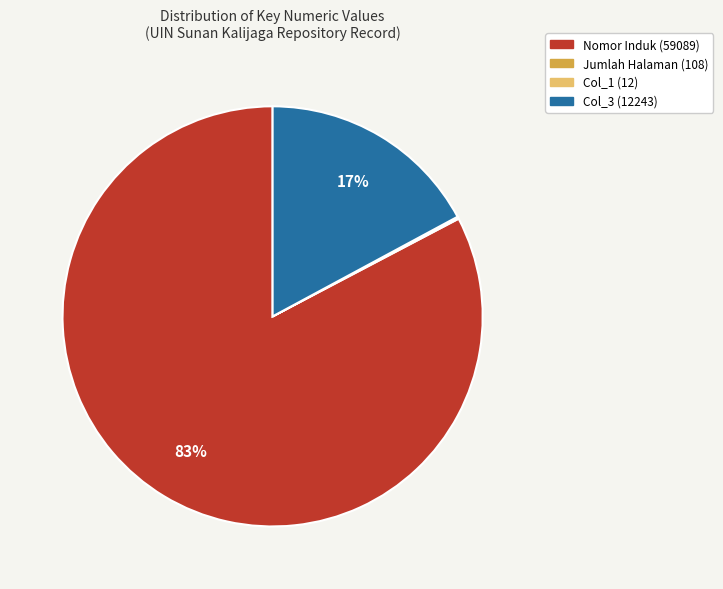

To the nearest percent, what percentage of the pie is Col_3 (12243)?

17%